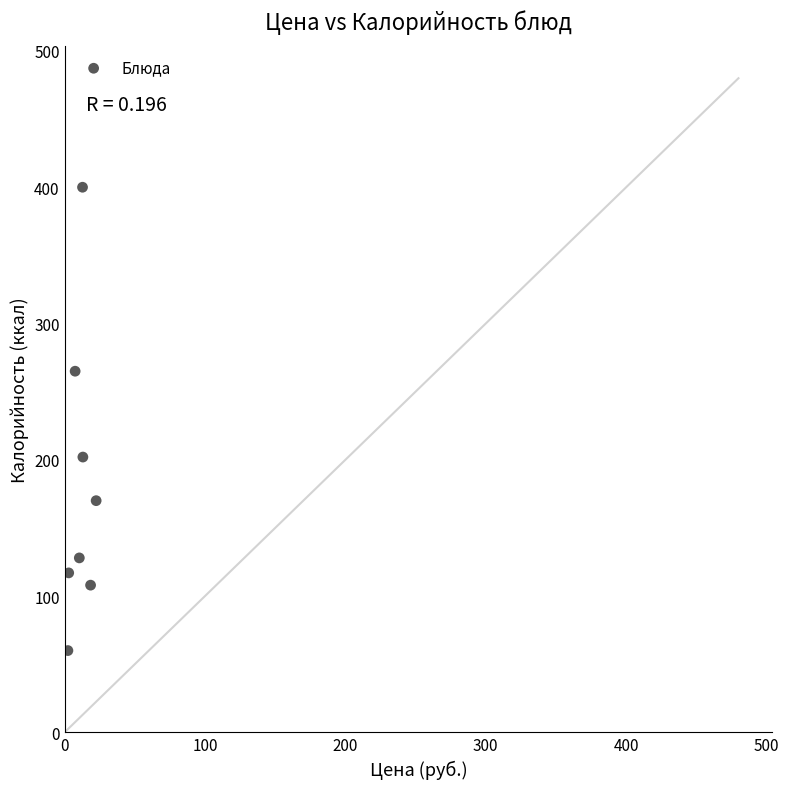

What Y value in the scatter plot is closest to 230?

202